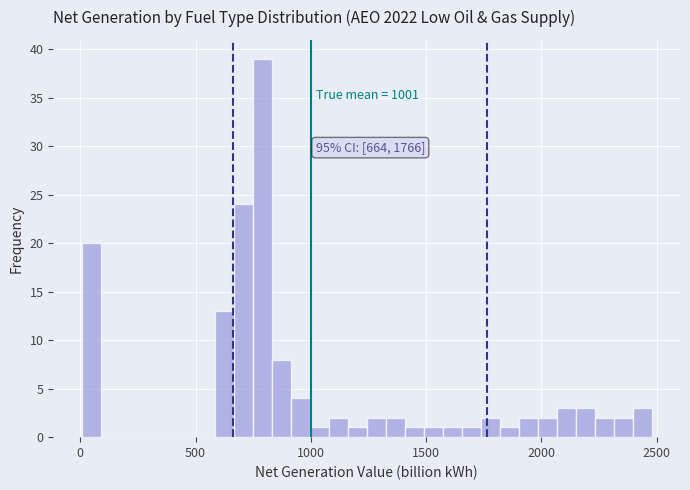

Around what value on the x-axis is the tallest bar? Give the approximate position of its centre, as read against the axis.

800